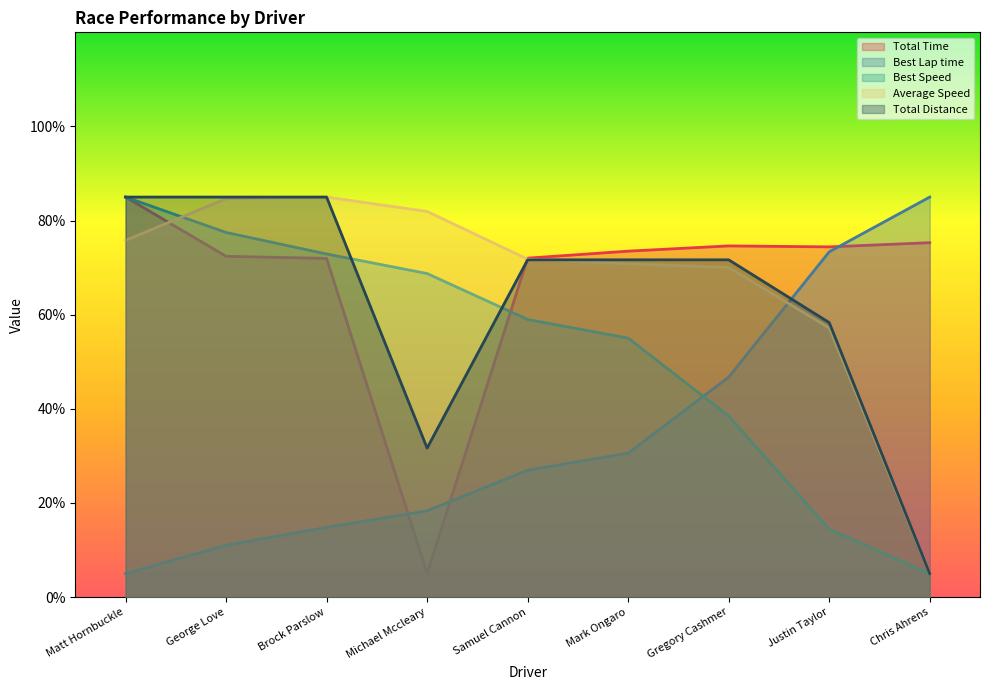

The Average Speed series shows 70.0 at Gregory Cashmer. True or false?

True